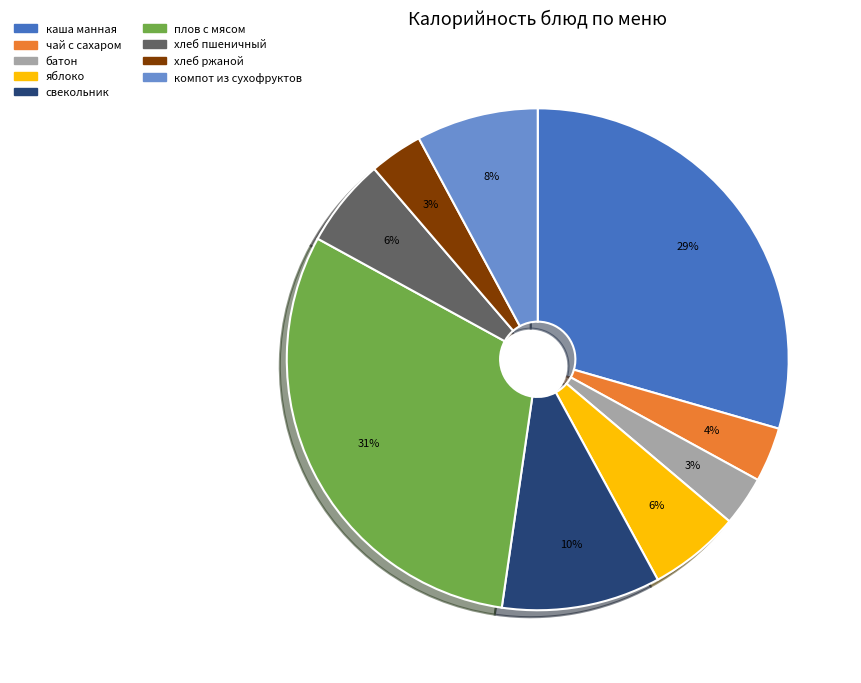

To the nearest percent, what is the average slice percentage?

11%